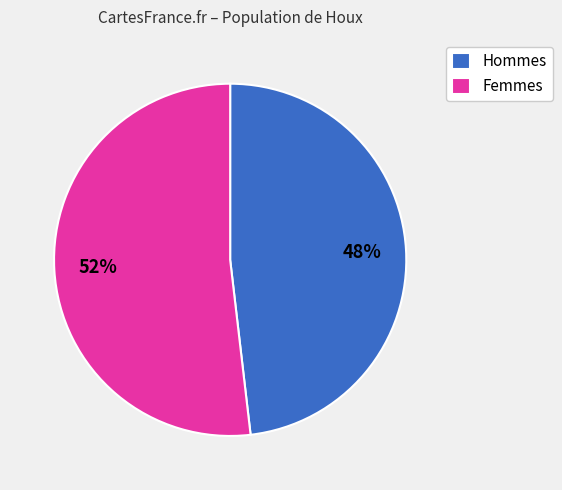

To the nearest percent, what percentage of the pie is Femmes?

52%